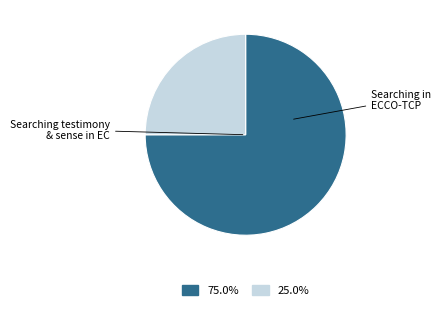

Does any single category account for the majority?

Yes